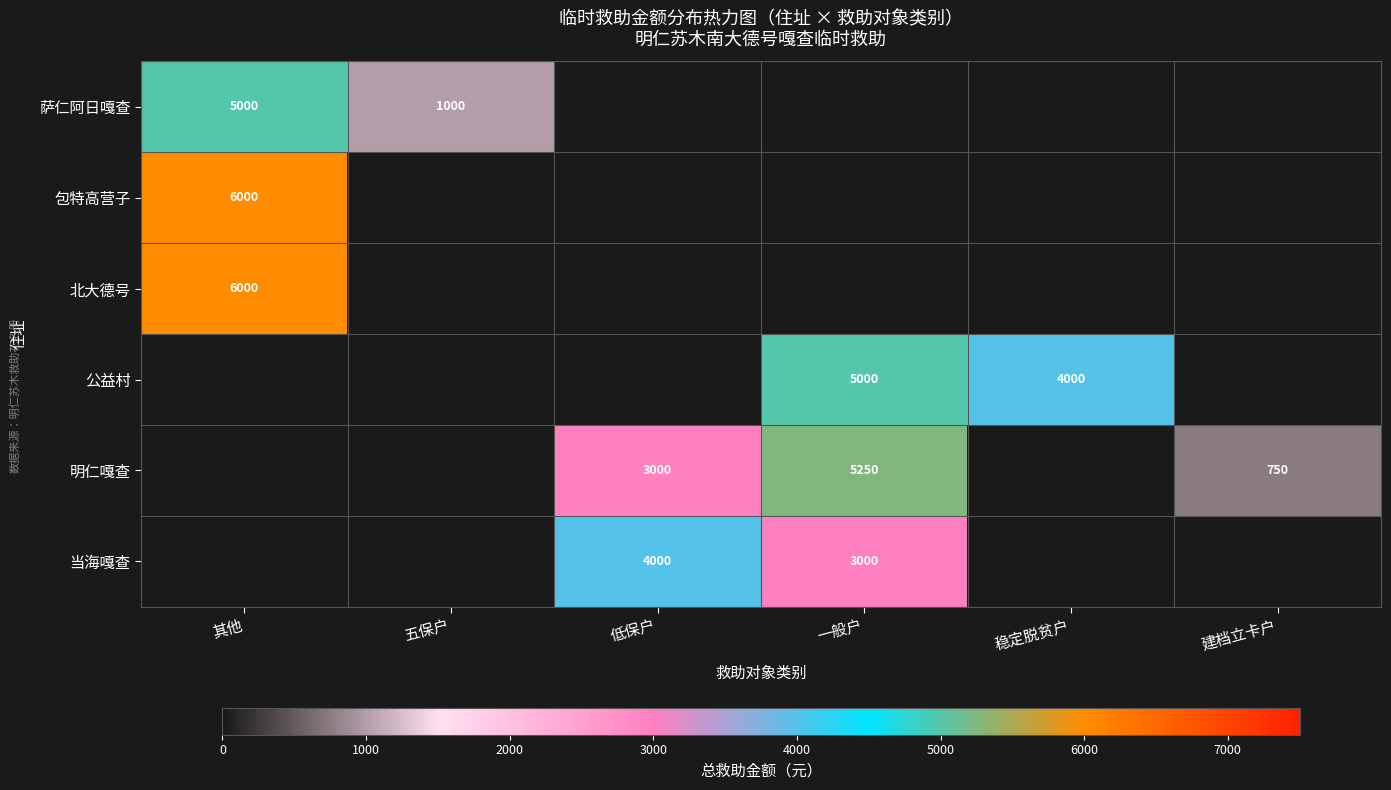

How many series are shown in this chart?

6